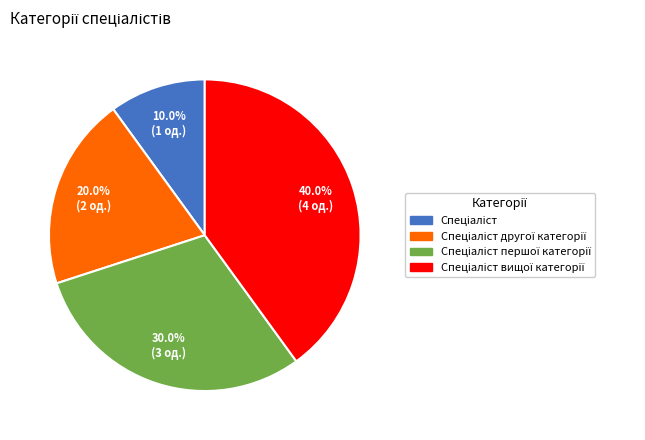

Is there any slice that represents more than half of the pie?

No